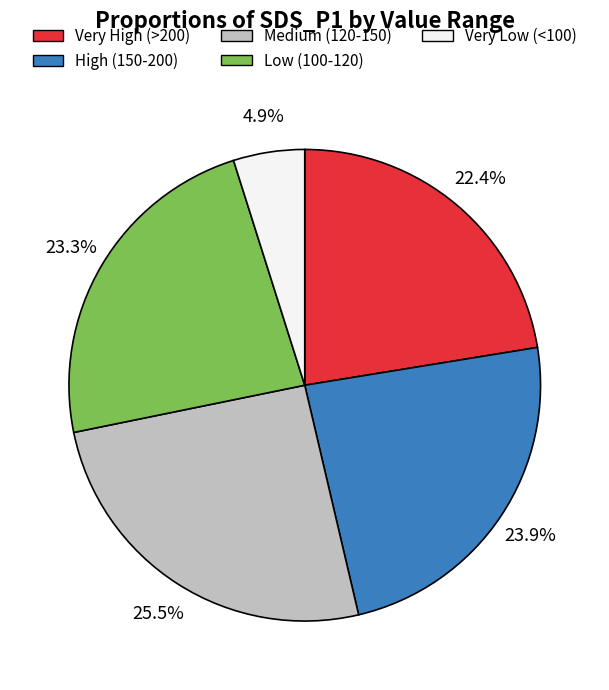

What is the ratio of the value at Low (100-120) to the value at Very Low (<100)?

4.8